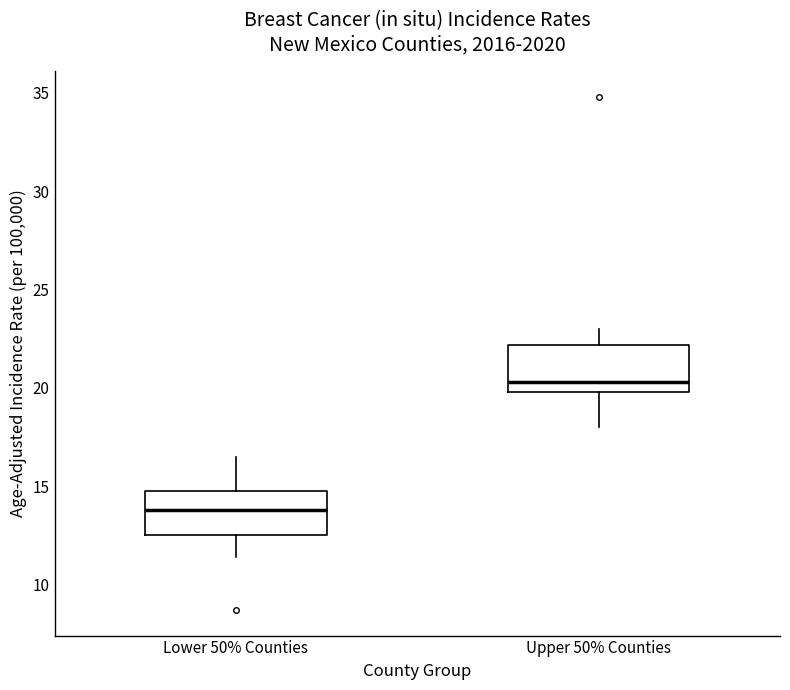

Reading left to right, transcribe this box plot: for each box, give where its median line is, the range the box spans, and where its two whiskers end, as read against the y-axis. The values are not printed on the chart, so give them approximately, as read against the axis.

Lower 50% Counties: median 14.0, box 12.5 to 15.0, whiskers 11.5 to 16.5
Upper 50% Counties: median 20.5, box 20.0 to 22.0, whiskers 18.0 to 23.0